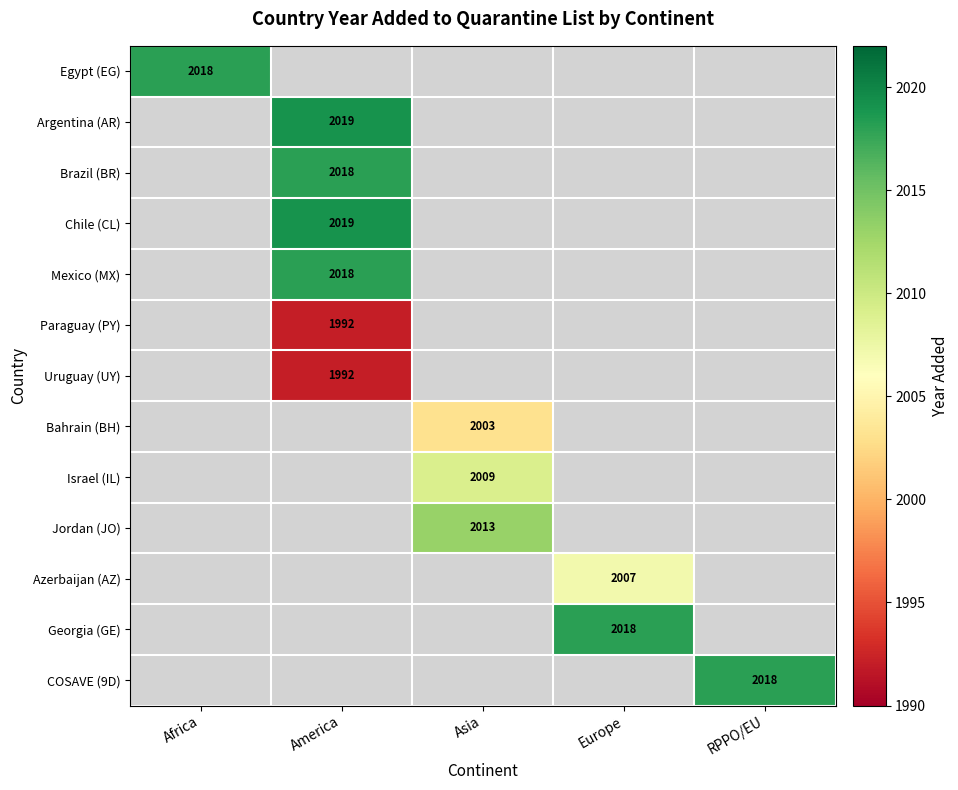

True or false: COSAVE (9D) has a value of 2018 at RPPO/EU.

True